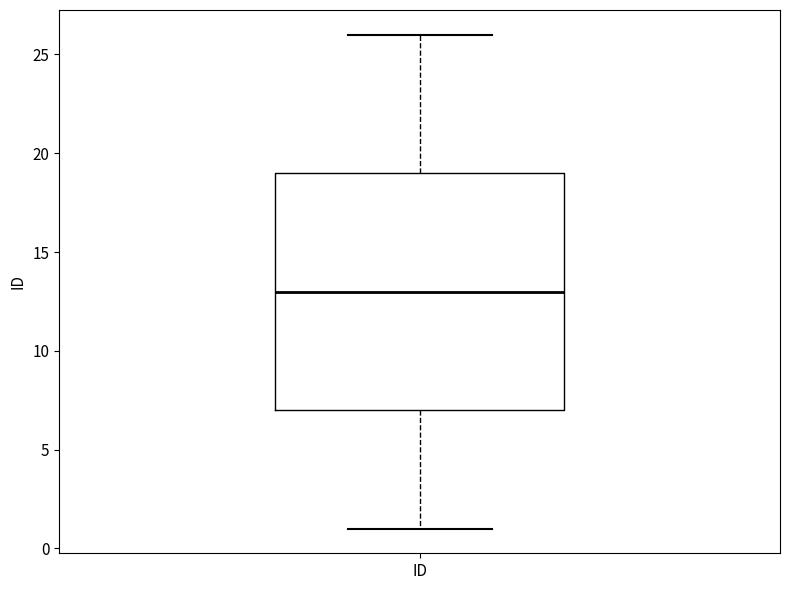

Where does the lower whisker of the box for ID end on the y-axis? The values are not printed on the chart, so give them approximately, as read against the axis.

1